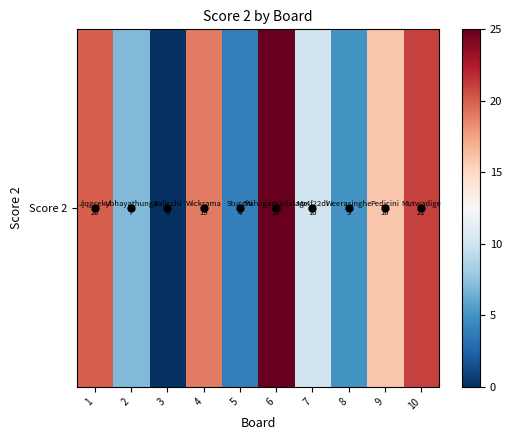

Count the number of data series in this chart.

1